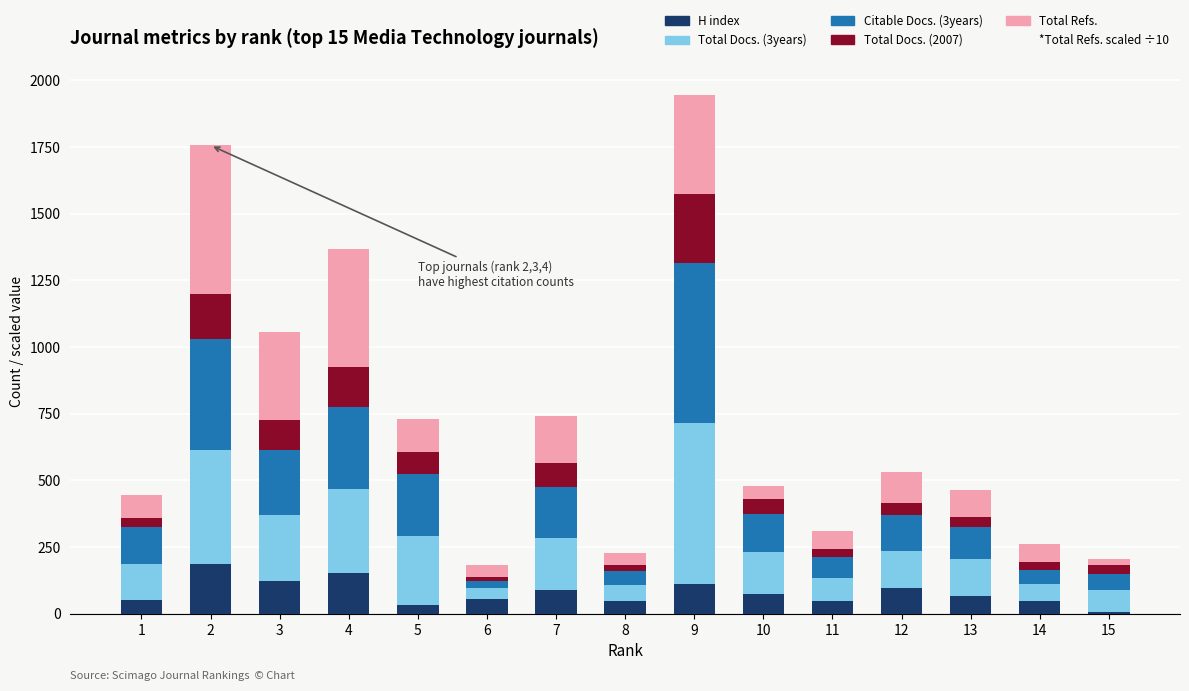

What is the highest value of the H index series?

186.0